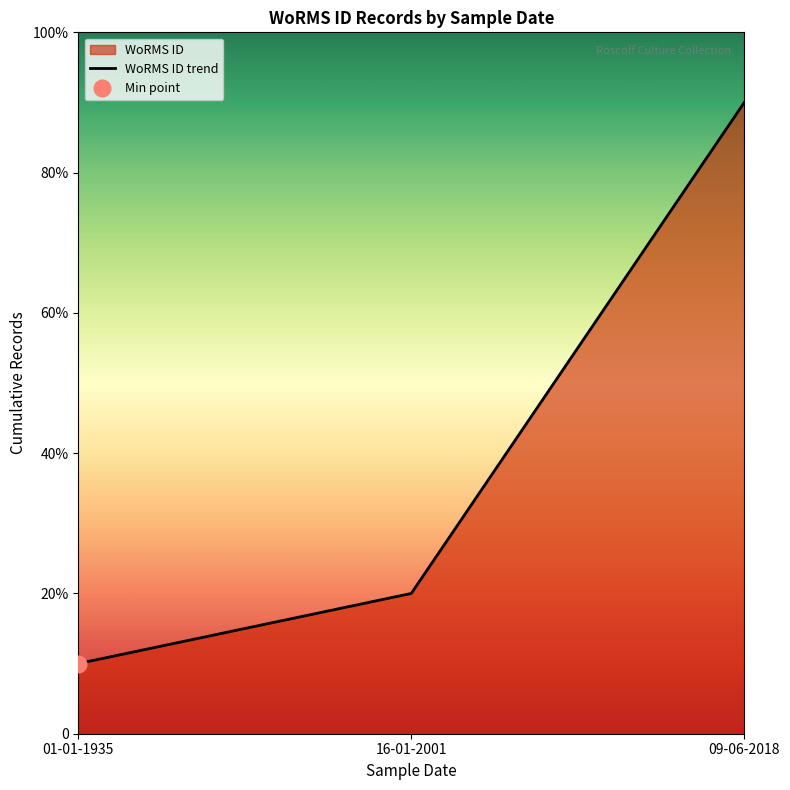

List the labels in order of value, largest first.

09-06-2018, 16-01-2001, 01-01-1935